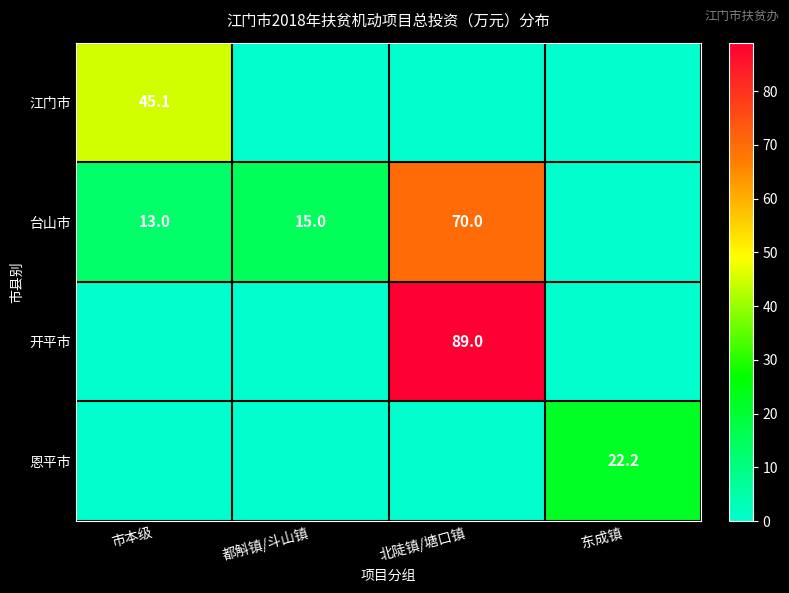

What is the difference between the 台山市 values at 市本级 and 都斛镇/斗山镇?

2.0